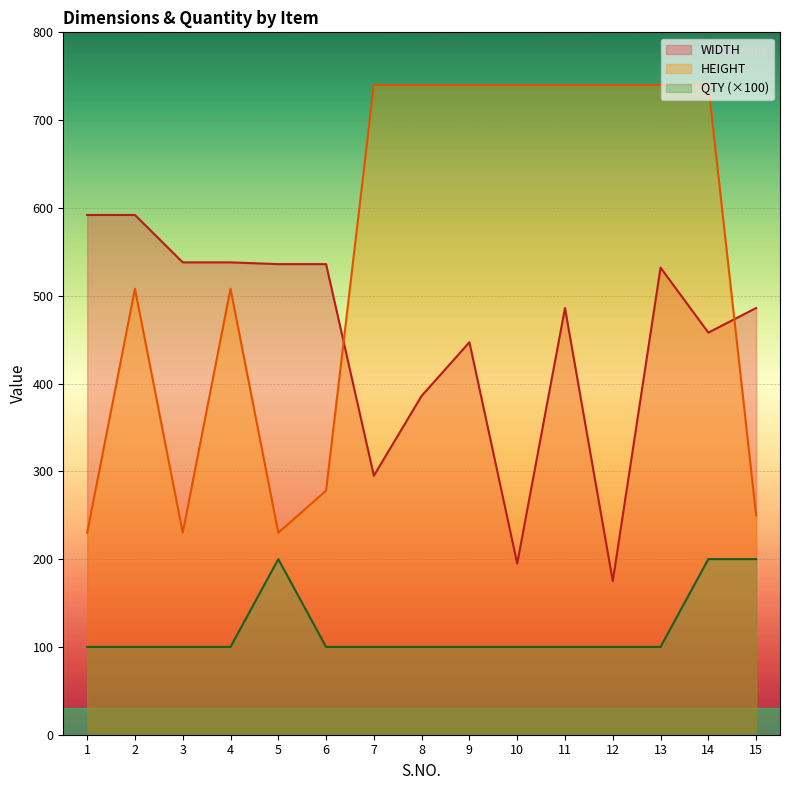

Is it true that HEIGHT equals 141 at 1?

False